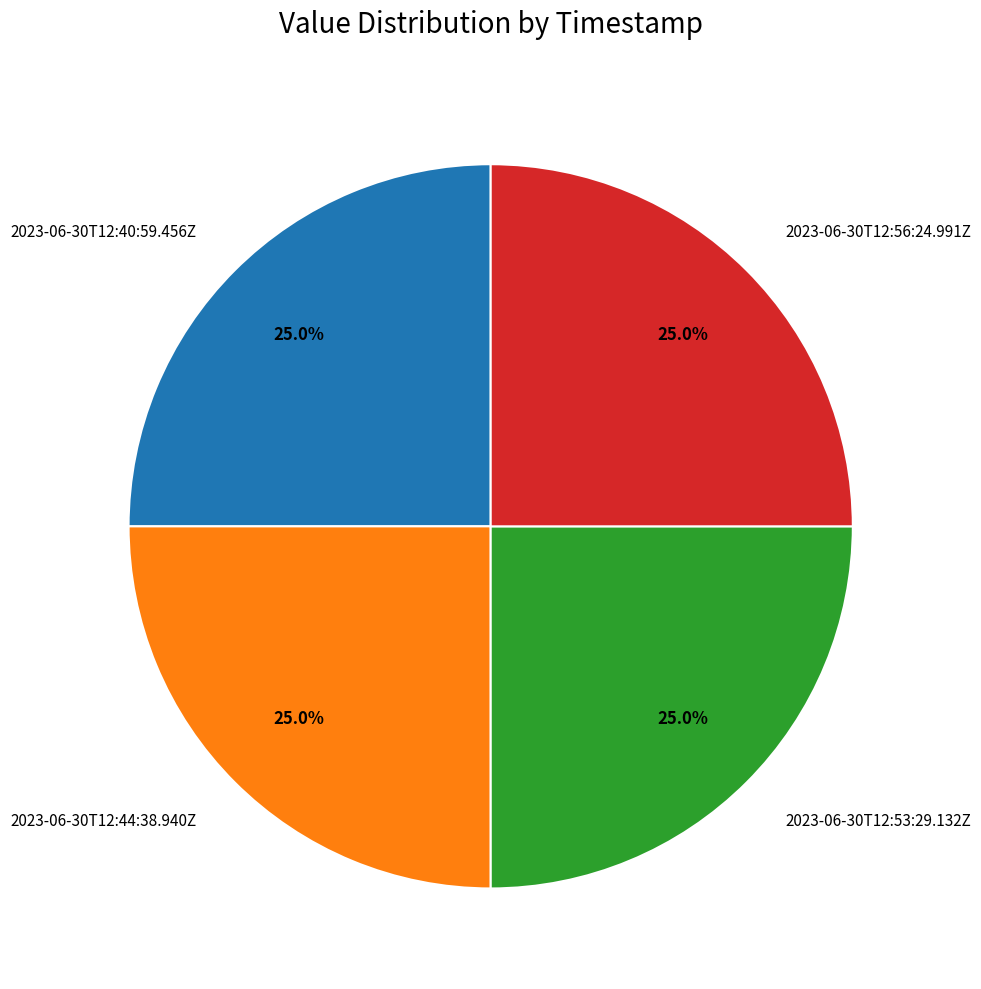

Does 2023-06-30T12:56:24.991Z account for over 50% of the chart?

No